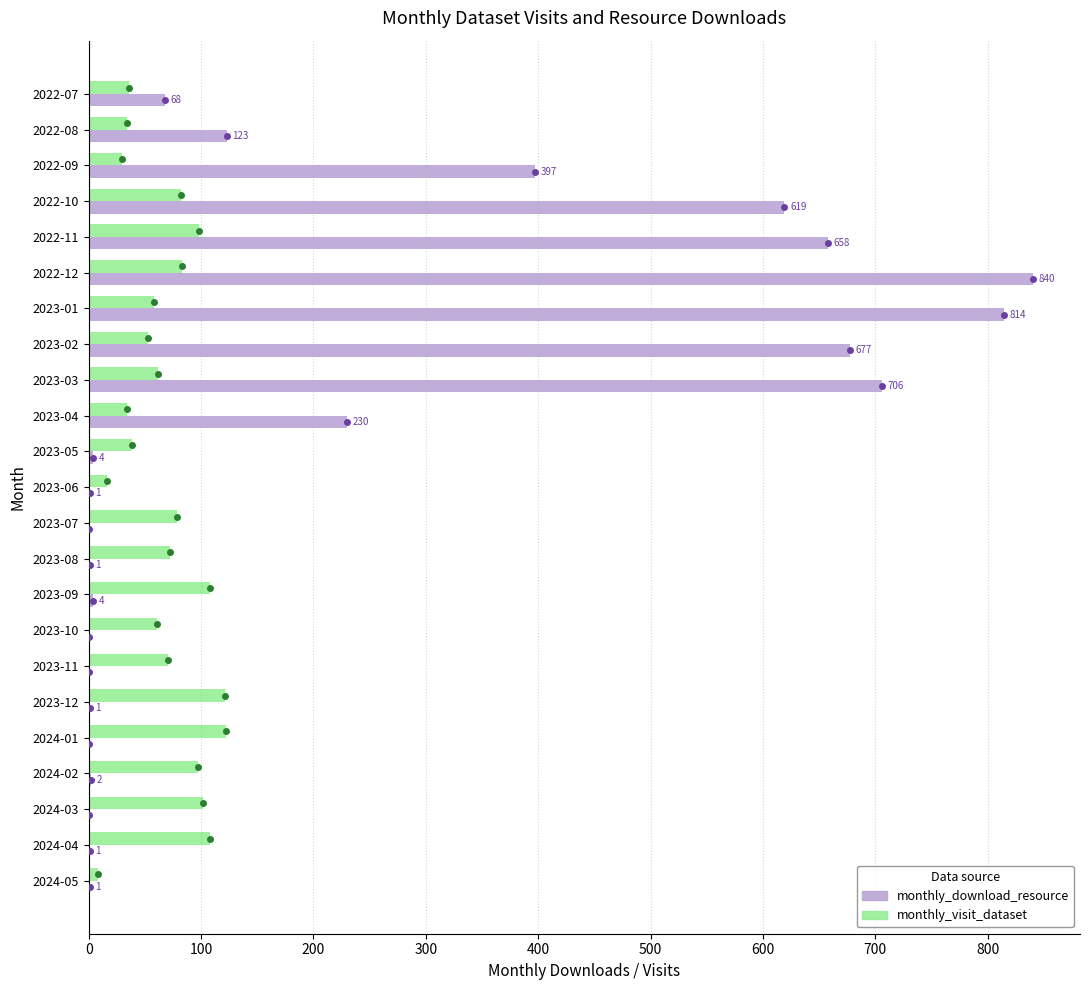

At which label is monthly_download_resource closest to 420?

2022-09